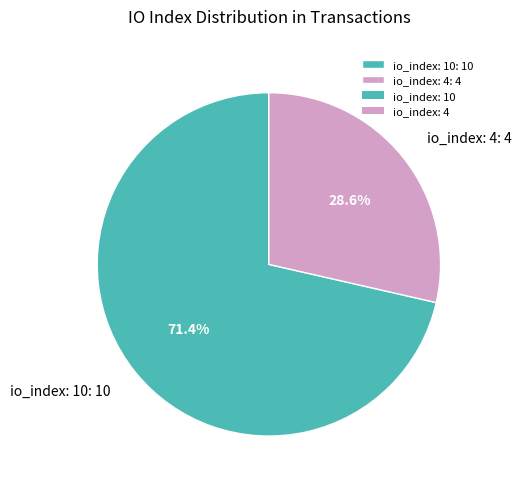

What percentage is the io_index: 10 slice, to the nearest percent?

71%